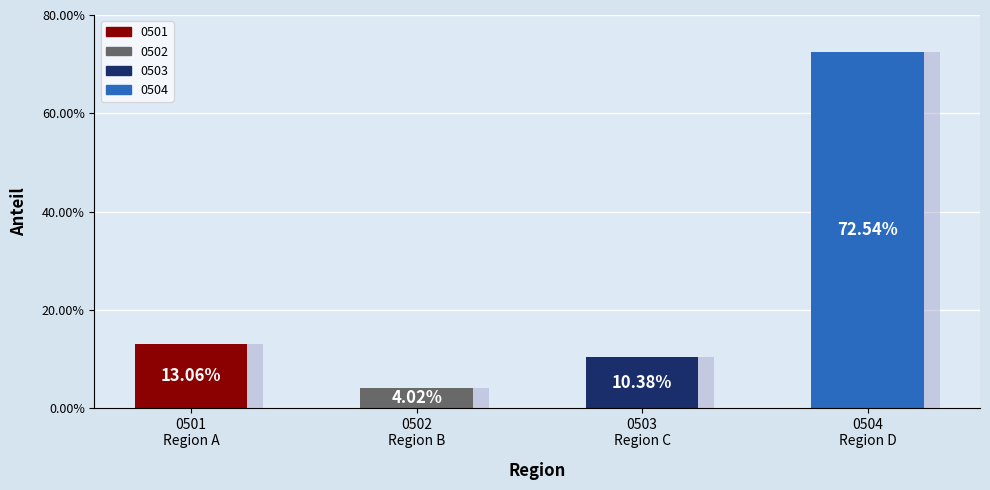

True or false: Col9 has a value of 25 at 0503.

False